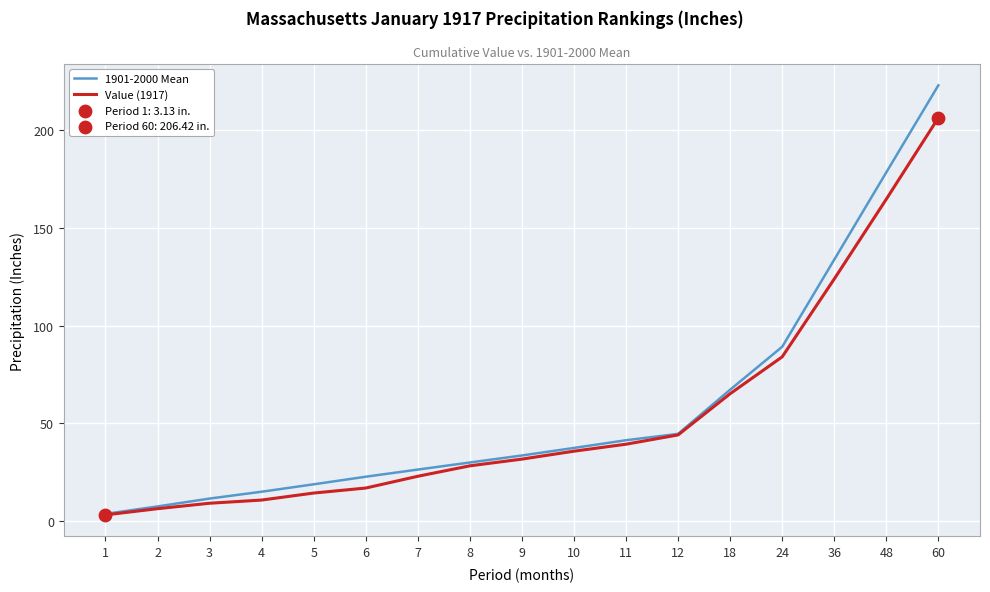

At how many categories does at least one series exceed 13?

14